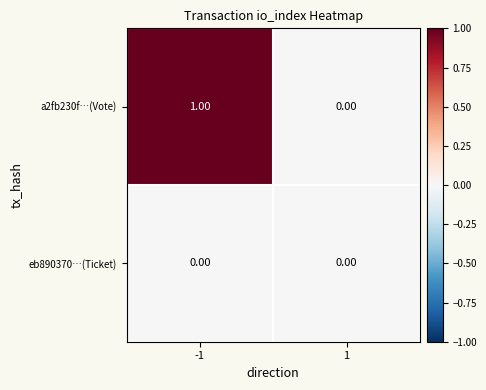

Which series has the widest spread of values?

a2fb230f…(Vote)